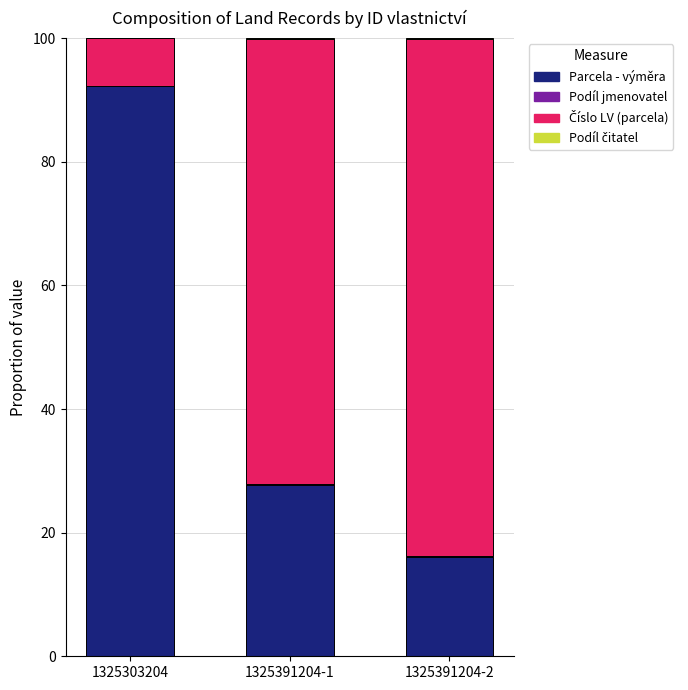

The Parcela - výměra series shows 16.1 at 1325391204-2. True or false?

True